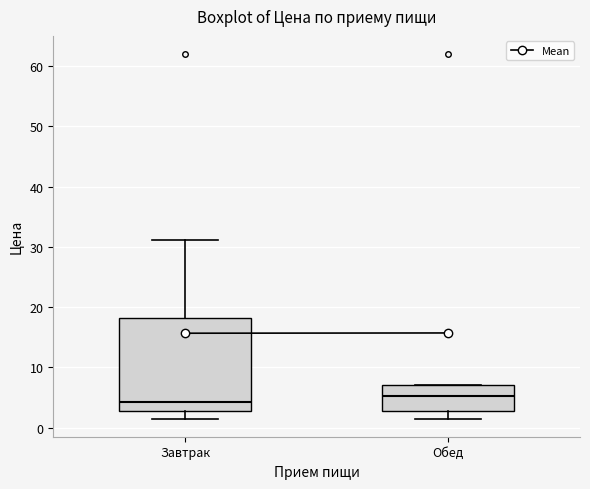

Reading left to right, read every box against the y-axis: the position of its median line, the range the box covers, and the ends of its whiskers. The values are not printed on the chart, so give them approximately, as read against the axis.

Завтрак: median 4, box 3 to 18, whiskers 2 to 31
Обед: median 5, box 3 to 7, whiskers 2 to 7